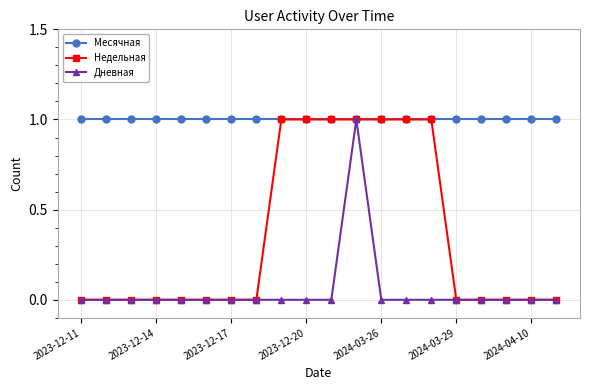

What is the value of the Недельная point at the 10th from the left?

1